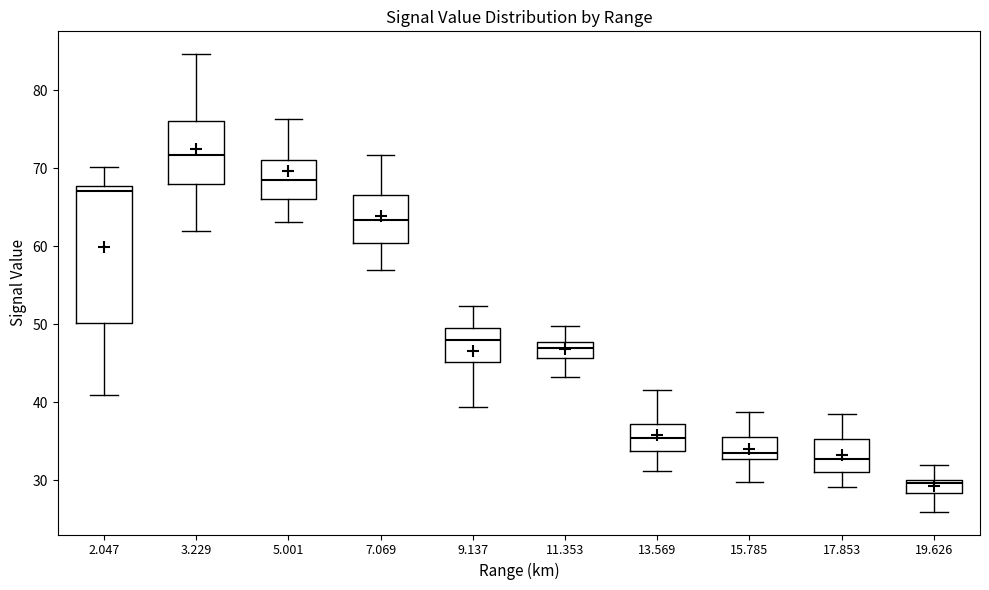

Where is the lower edge of the box at x = 3.229 on the y-axis? The values are not printed on the chart, so give them approximately, as read against the axis.

68